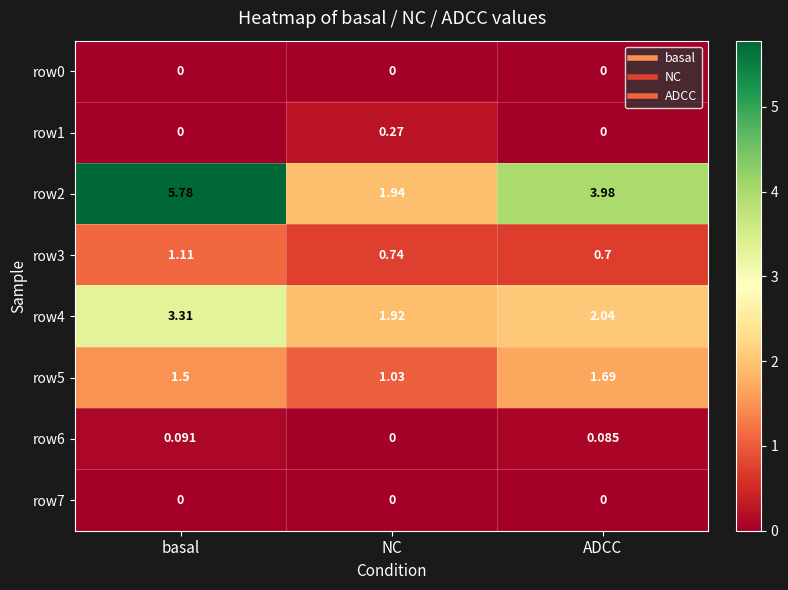

Which category has the highest value across all series?

basal